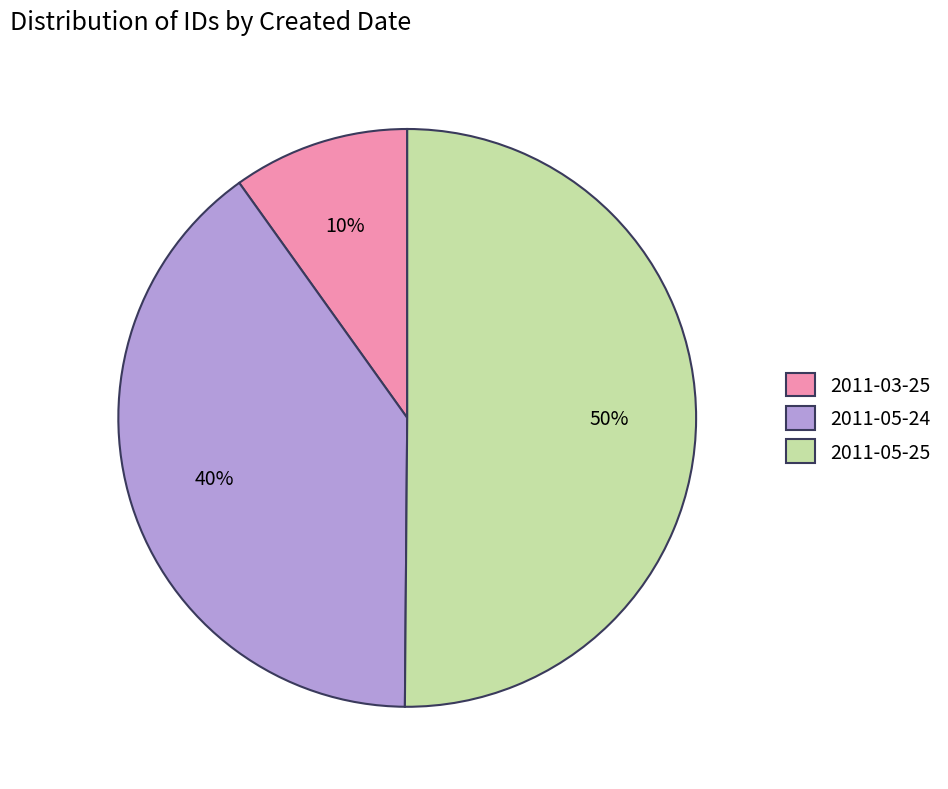

Does 2011-03-25 account for over 50% of the chart?

No